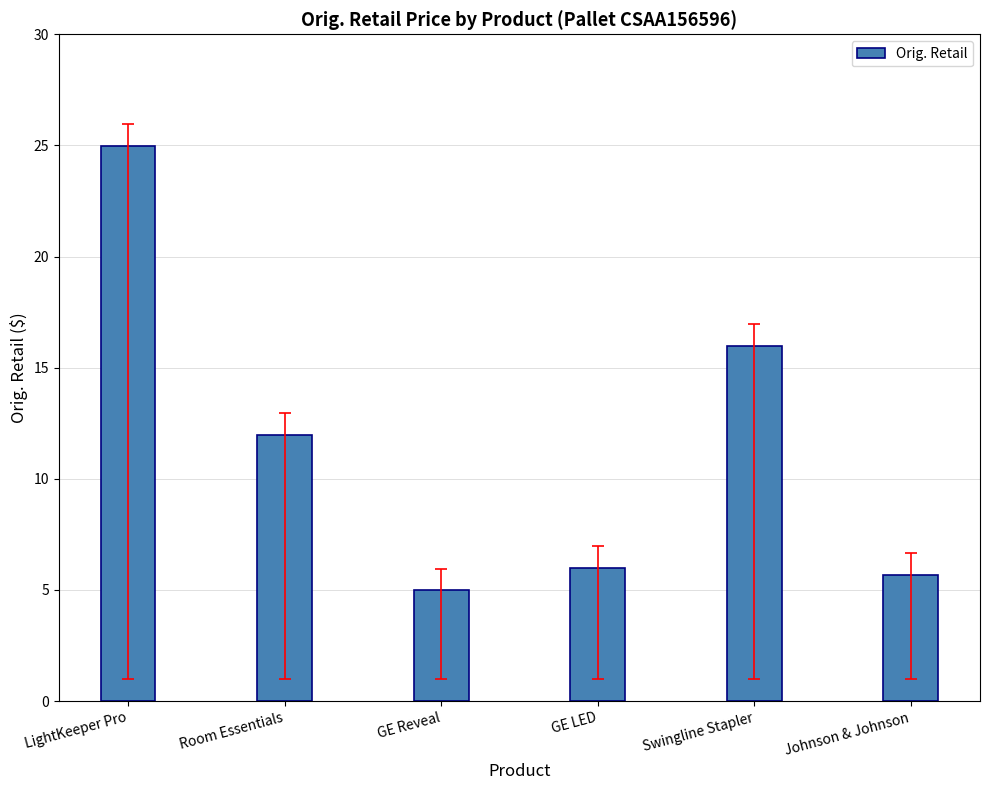

The value at GE Reveal is 5.0. True or false?

True